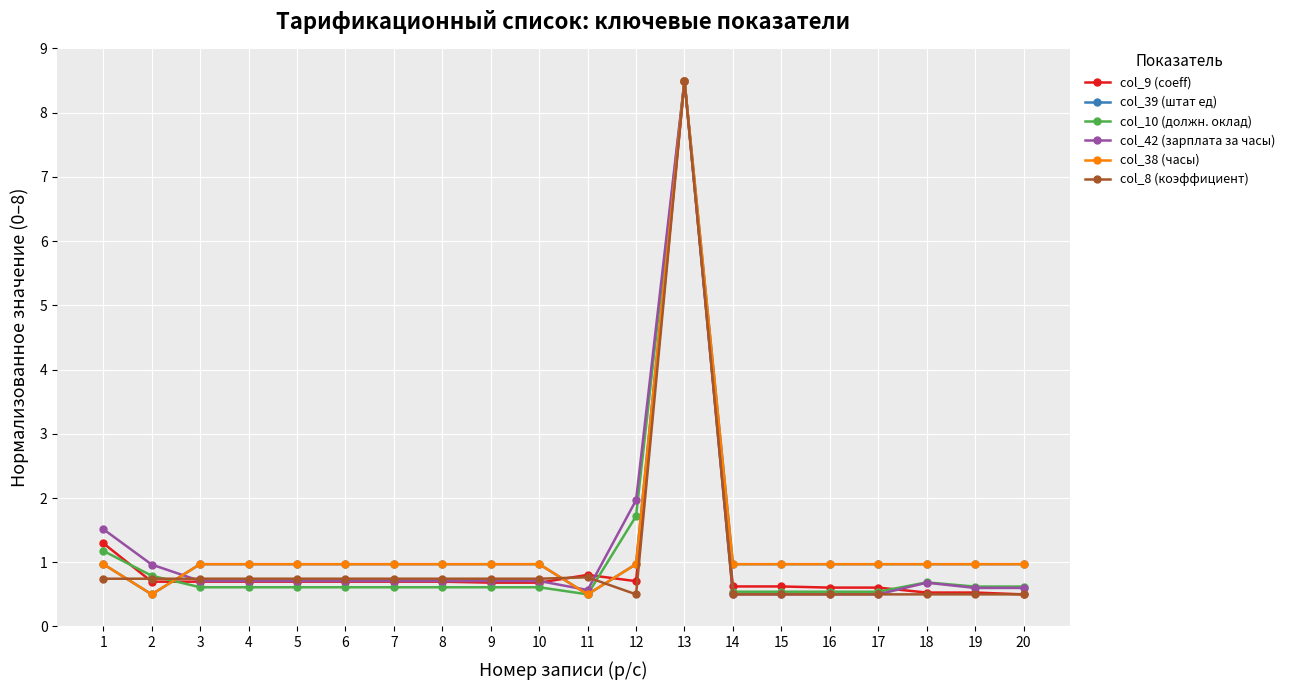

True or false: col_8 (коэффициент) has a value of 0.4 at 9.

False